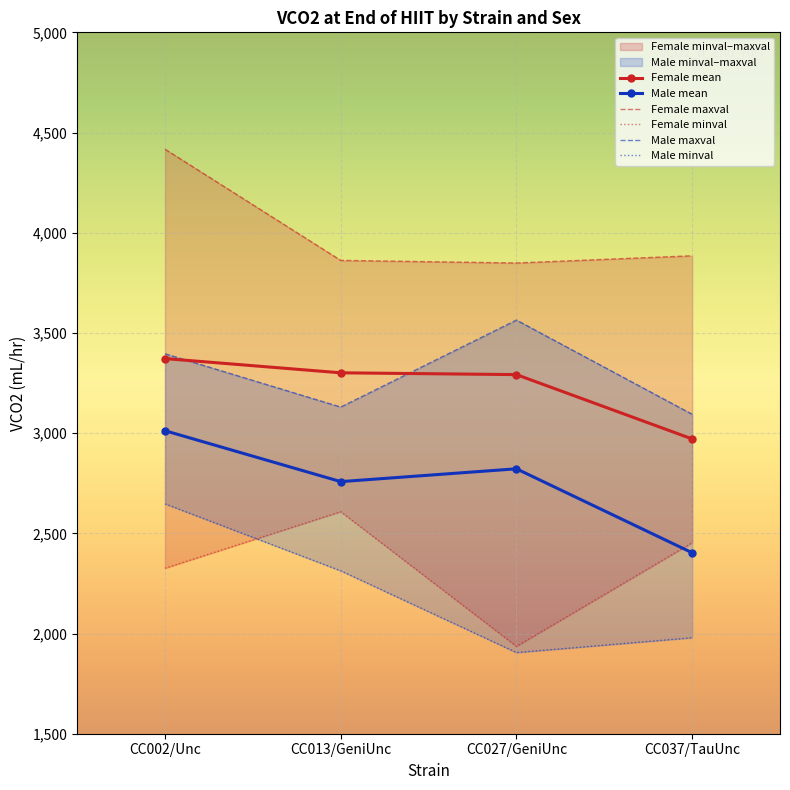

Which series has the largest total across all categories?

Female maxval